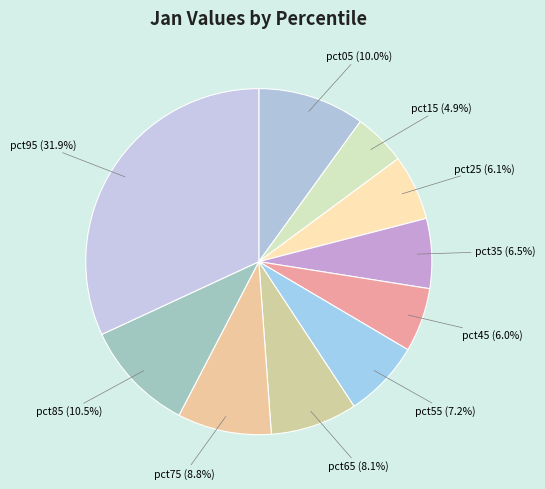

Does pct95 account for over 50% of the chart?

No